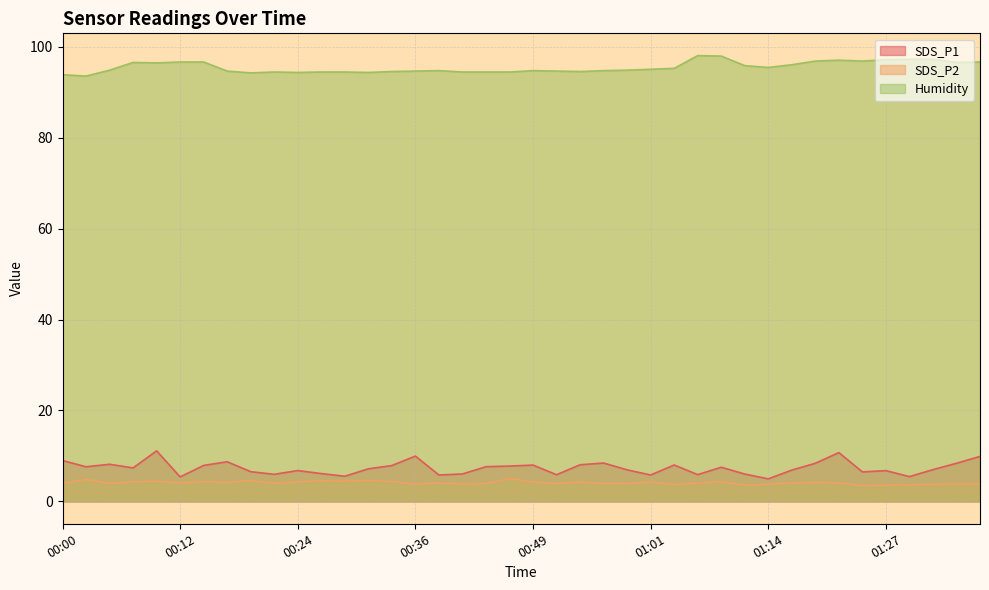

What is the greatest value displayed?

98.0